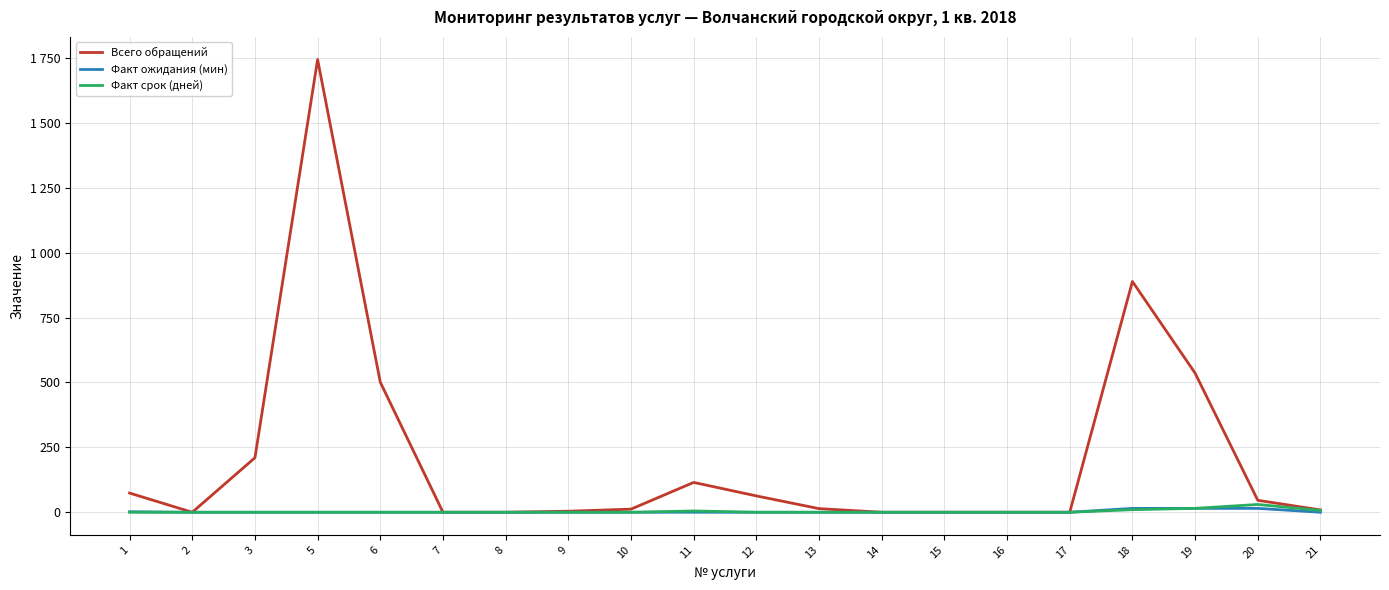

What are all the series names shown in the legend?

Всего обращений, Факт ожидания (мин), Факт срок (дней)